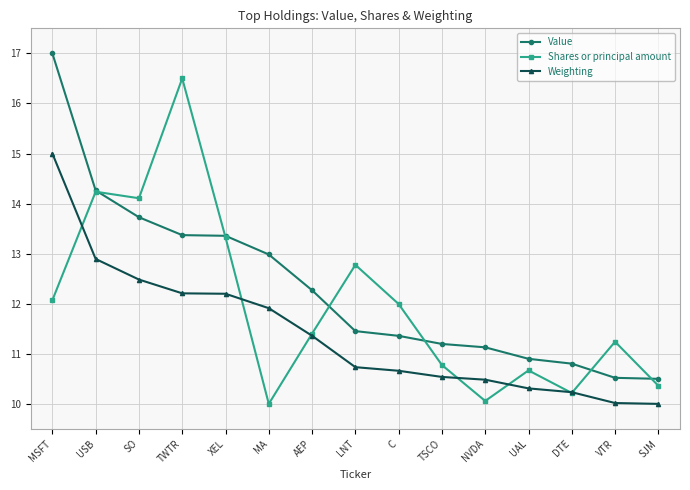

What is the difference between the second highest and second lowest values in the Weighting series?

2.9